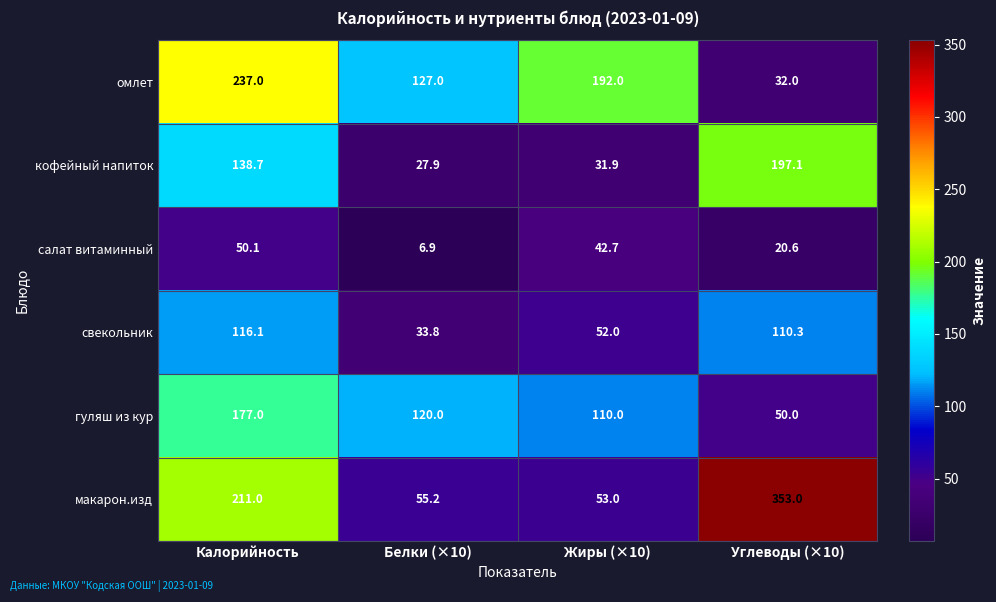

Rank the series at Жиры (×10) from lowest to highest value.

кофейный напиток, салат витаминный, свекольник, макарон.изд, гуляш из кур, омлет